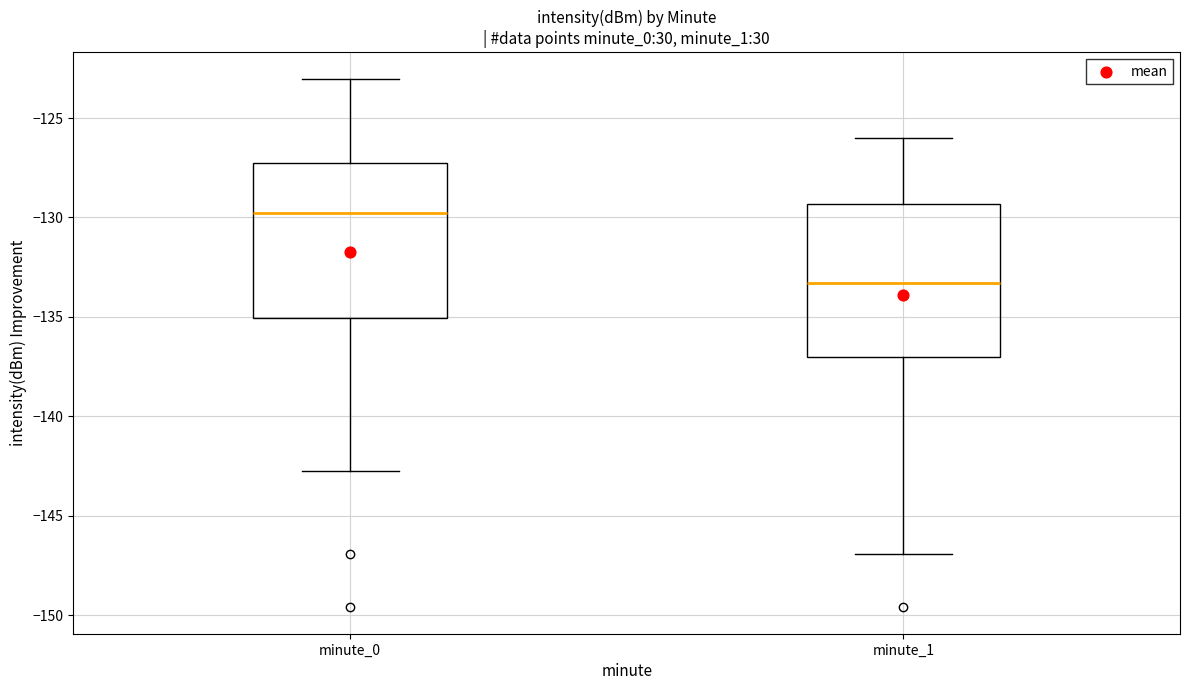

Where is the lower edge of the box for minute_0 on the y-axis? The values are not printed on the chart, so give them approximately, as read against the axis.

-135.0